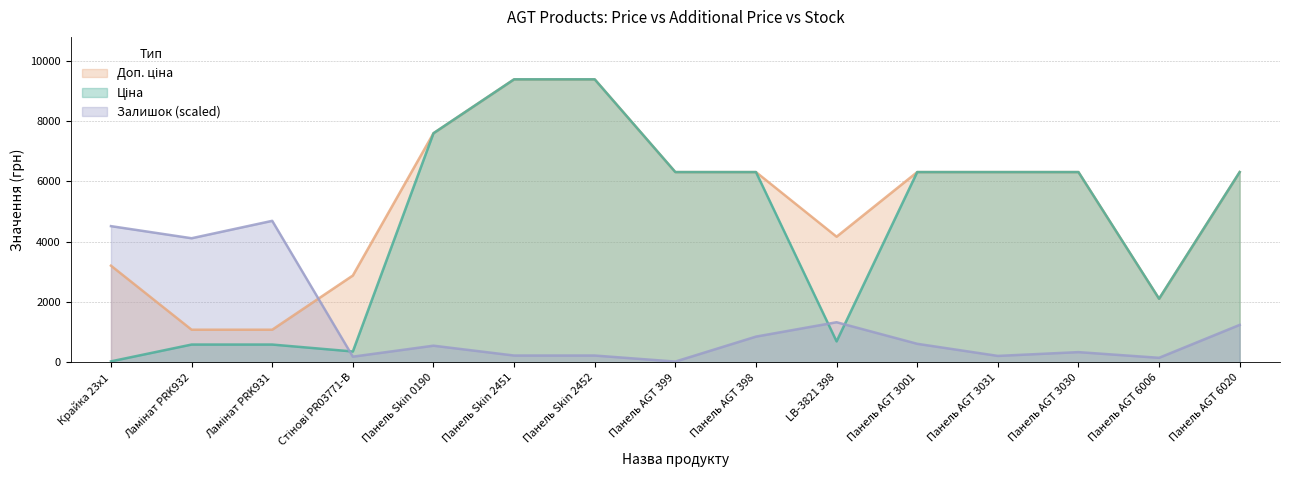

Which label corresponds to the smallest value in the chart?

Панель AGT 399